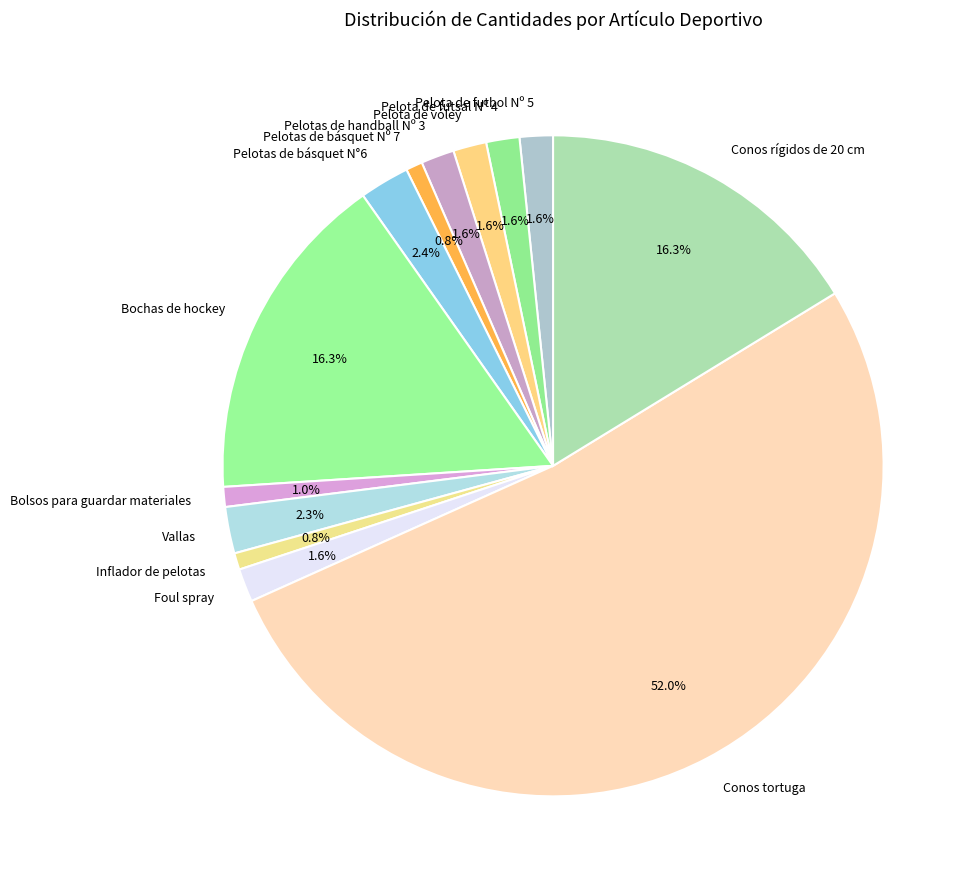

Combined, do Pelota de futsal Nº 4 and Foul spray account for over 50%?

No